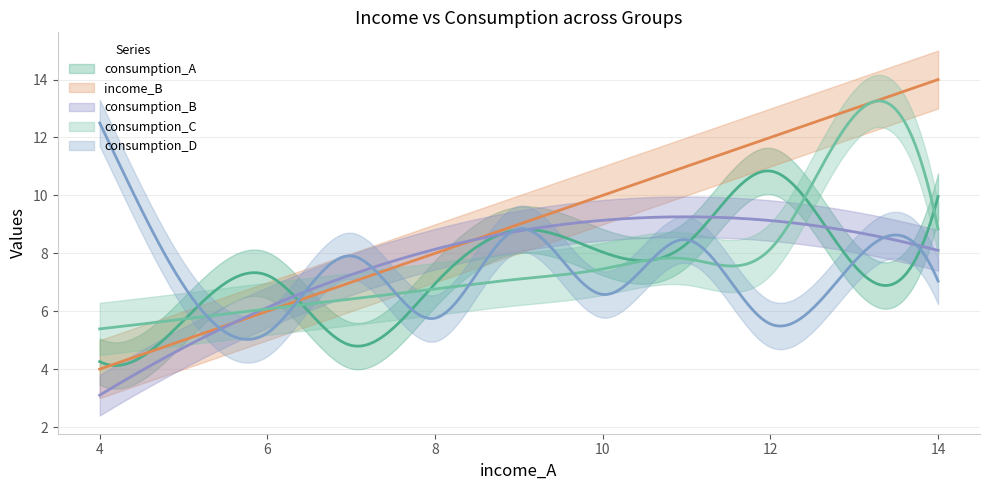

What is the difference between the second highest and second lowest values in the consumption_B series?

4.4